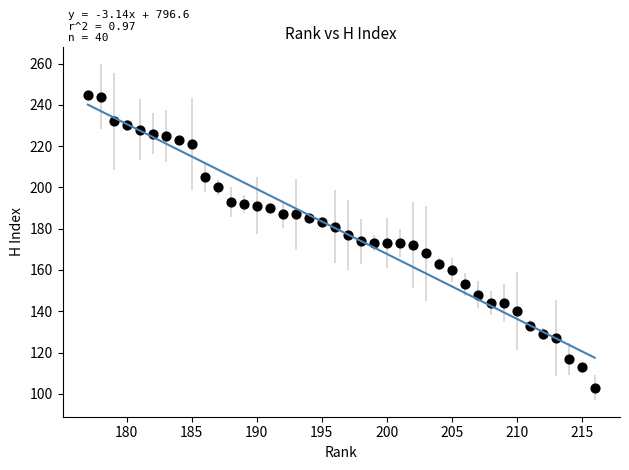

What is the range of X values (max minus min)?

39